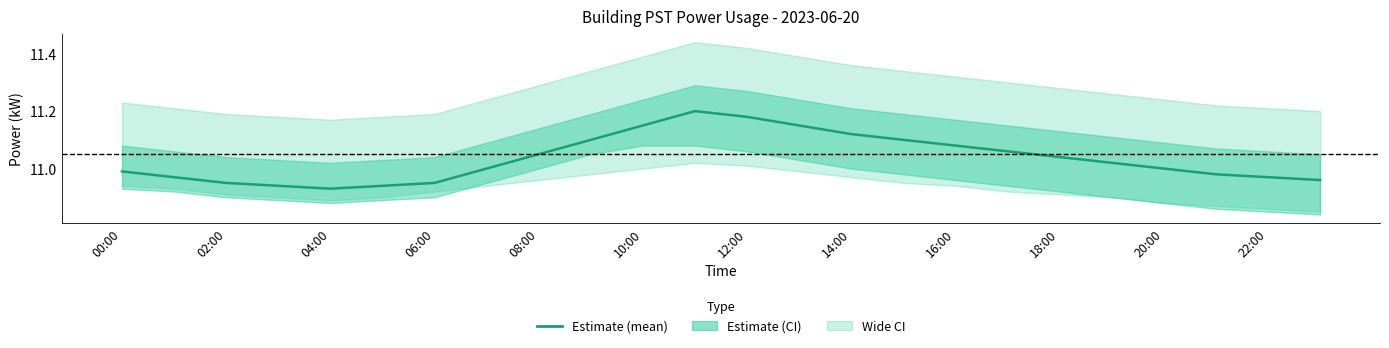

The chart shows a value of 6.8 at 23. True or false?

False